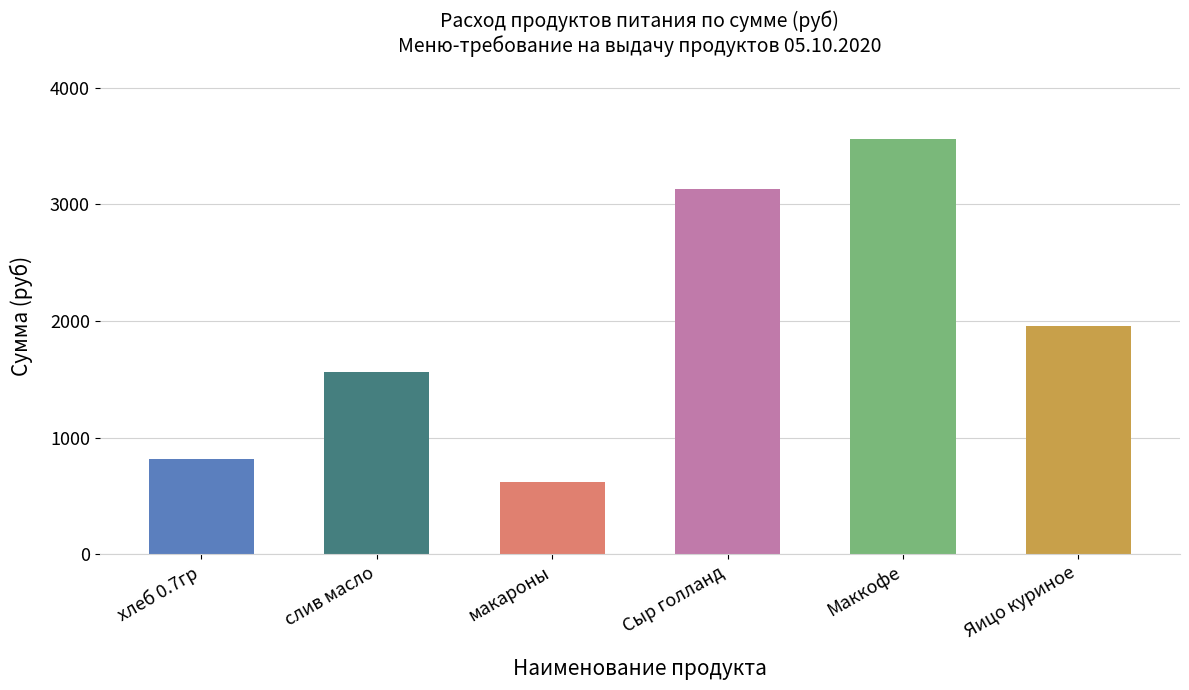

The value at слив масло is 840.0. True or false?

False